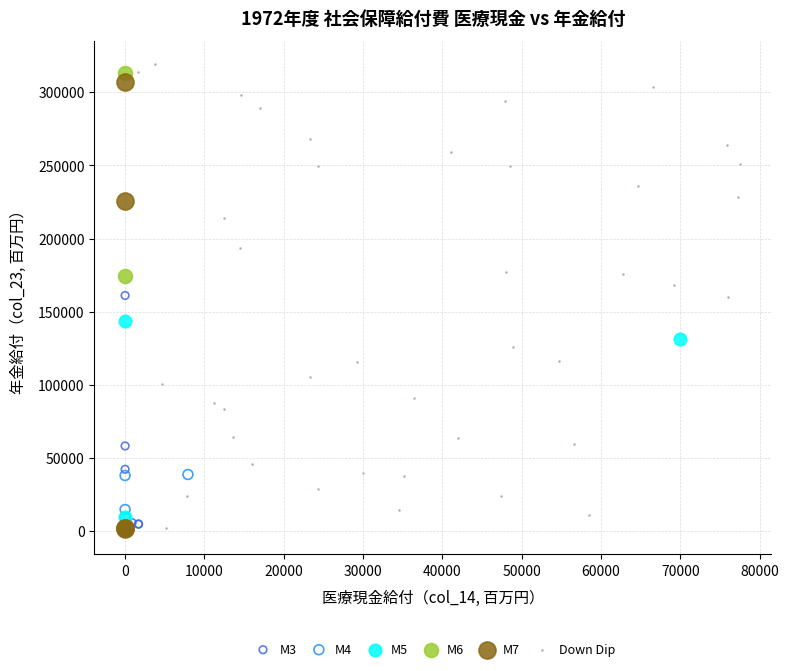

Which series reaches the maximum Y coordinate?

Down Dip